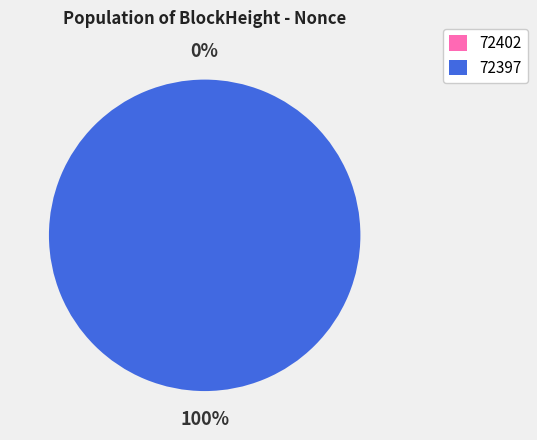

Combined, what portion of the pie is 72397 and 72402?

100.0%